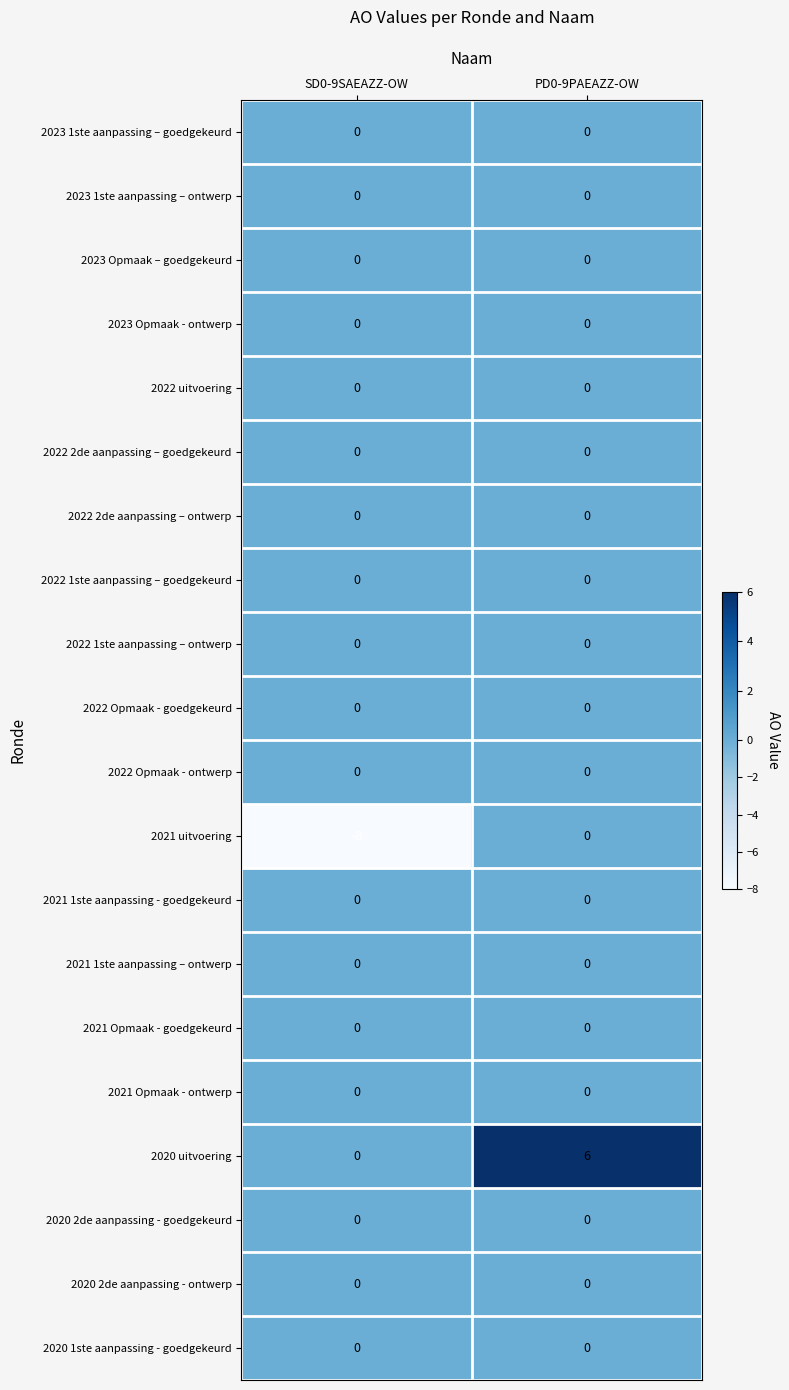

List the labels in order of 2020 uitvoering value, largest first.

PD0-9PAEAZZ-OW, SD0-9SAEAZZ-OW